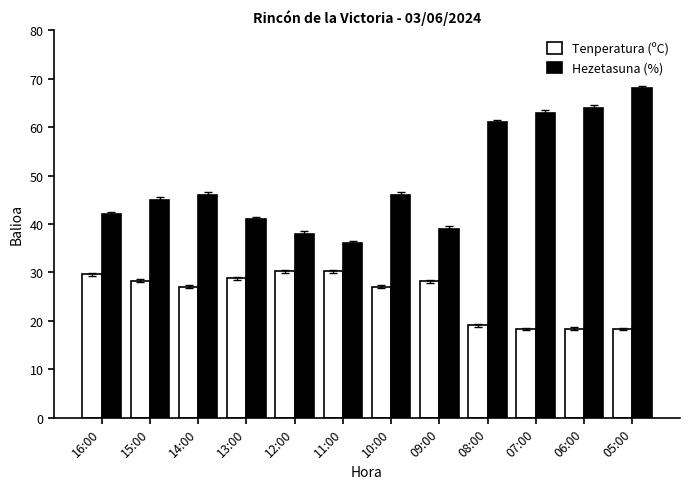

What is the difference between the maximum and minimum values in the Hezetasuna (%) series?

32.0